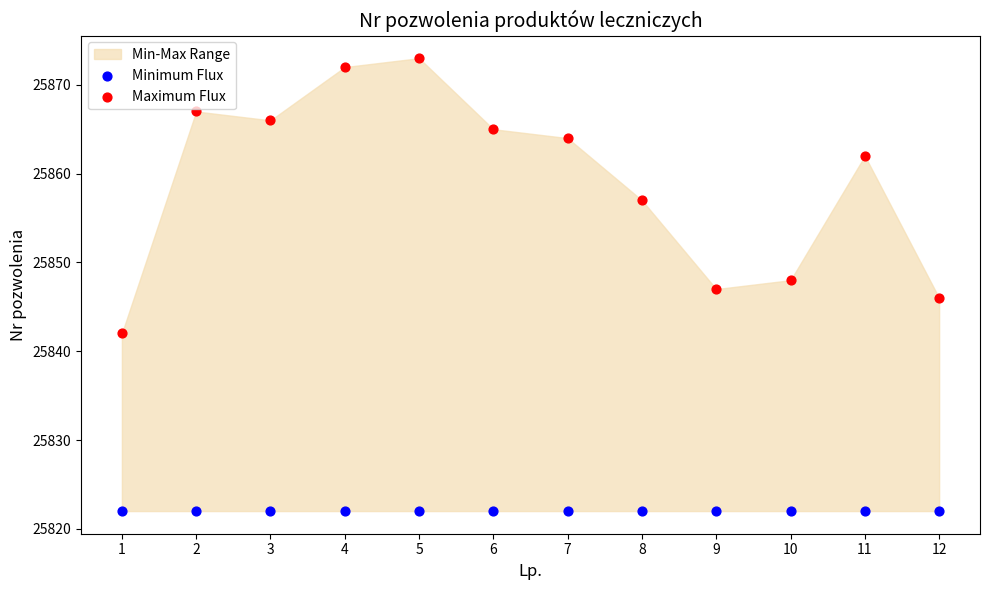

Which series contains the highest Y value?

Maximum Flux